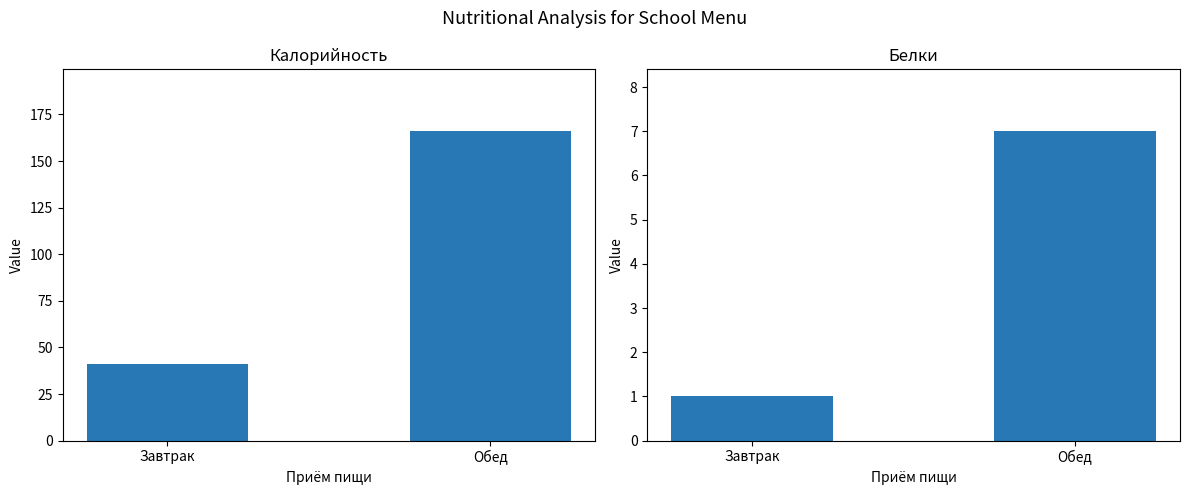

What position from the right is Завтрак?

2